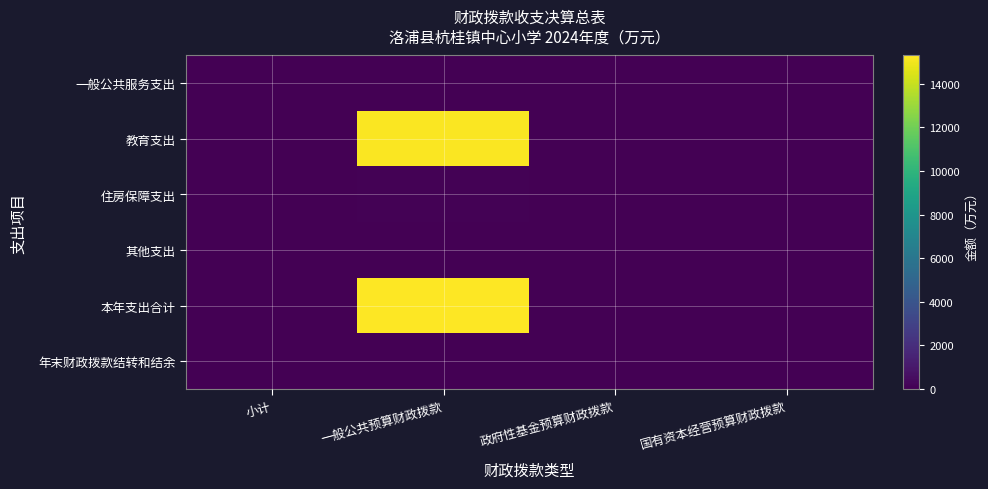

What is the total value across all series at 一般公共预算财政拨款?

30594.3